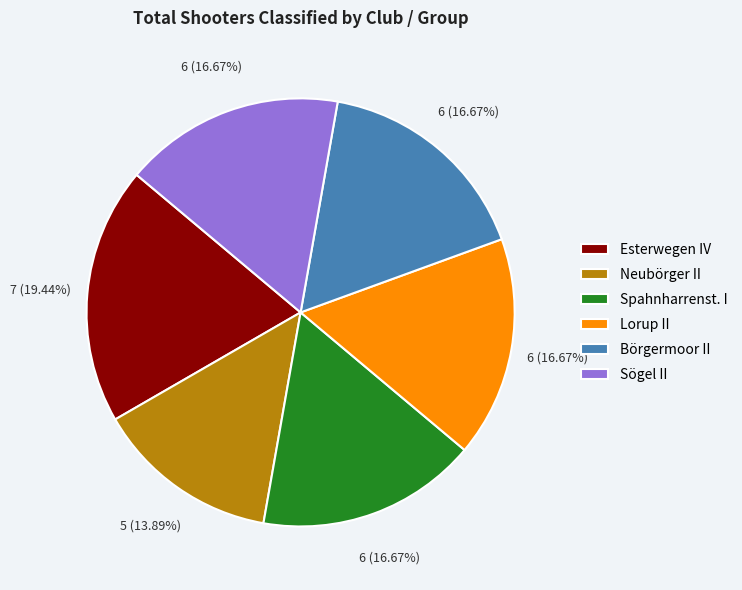

How many slices are in this pie chart?

6